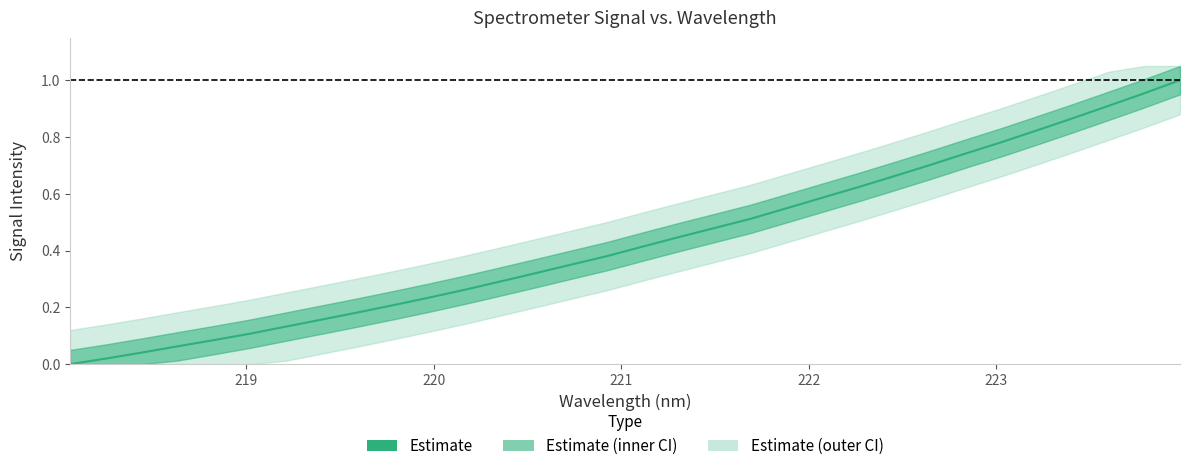

How many values exceed 0?

31